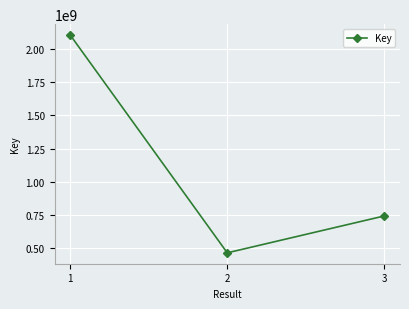

The chart shows a value of 1249193896 at 3. True or false?

False